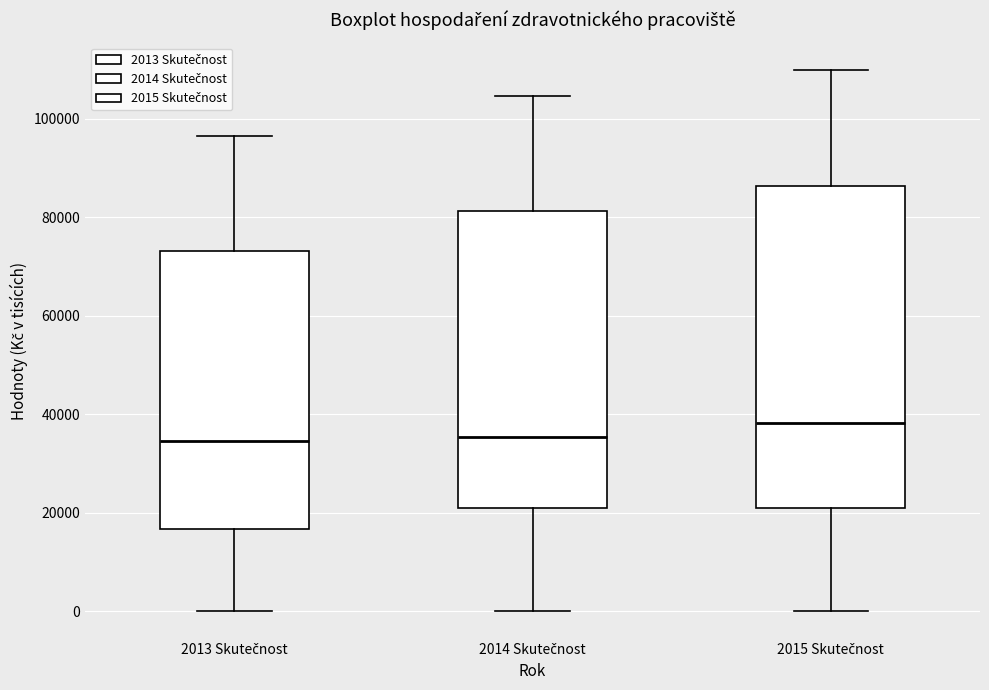

Reading left to right, read every box against the y-axis: the position of its median line, the range the box covers, and the ends of its whiskers. The values are not printed on the chart, so give them approximately, as read against the axis.

2013 Skutečnost: median 34000, box 16000 to 74000, whiskers 0 to 96000
2014 Skutečnost: median 36000, box 22000 to 82000, whiskers 0 to 104000
2015 Skutečnost: median 38000, box 20000 to 86000, whiskers 0 to 110000